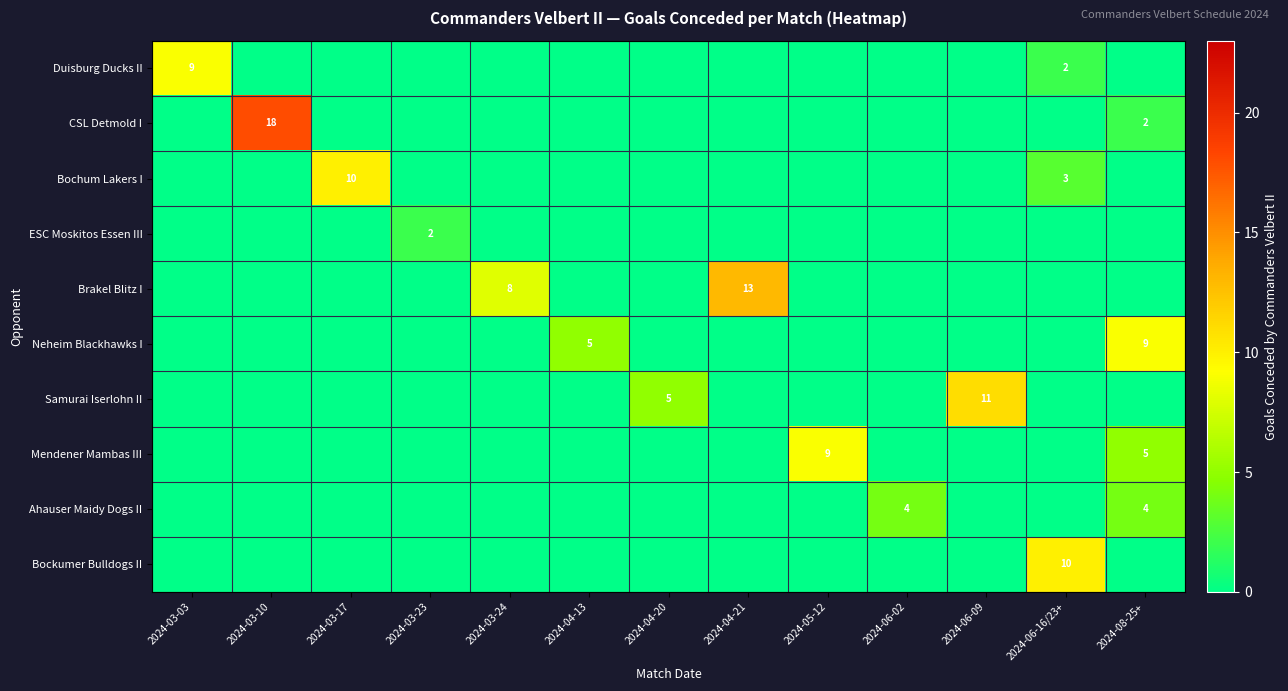

Count the number of categories in the chart.

13